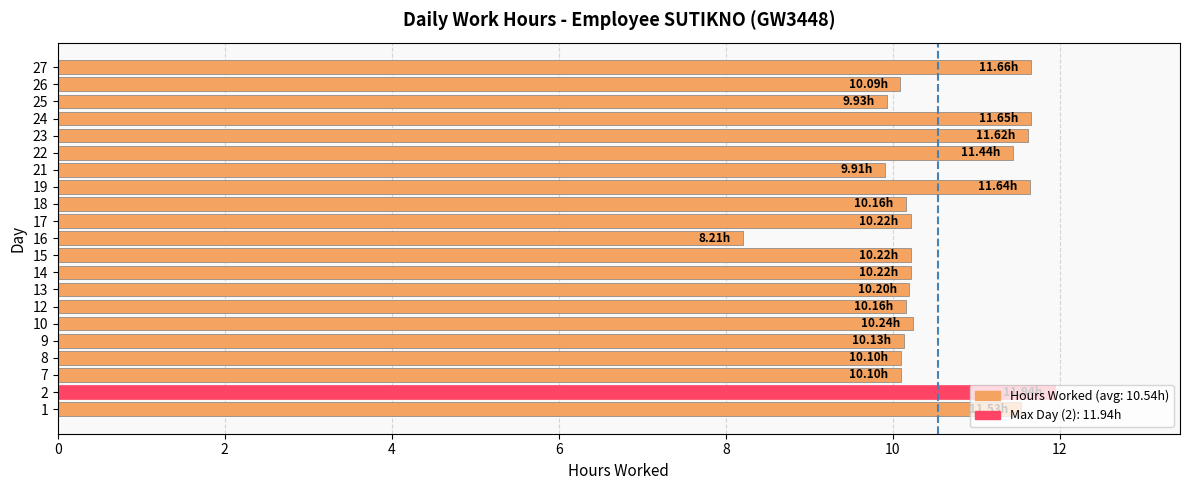

Approximately how many times larger is the value at 23 compared to 7?

1.2